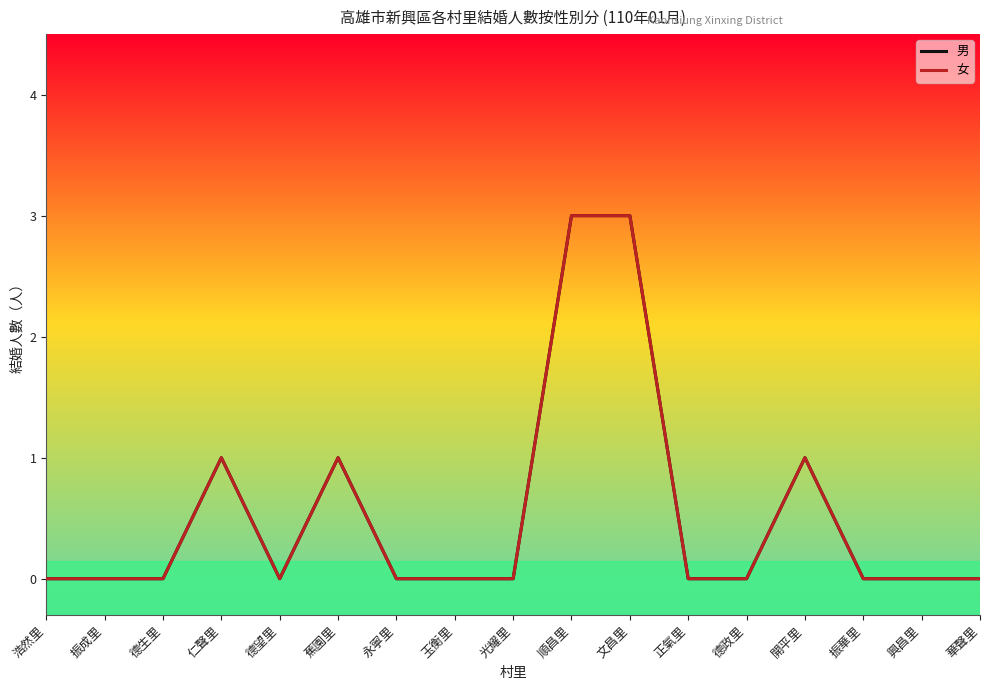

At which category is the sum across all series the highest?

順昌里